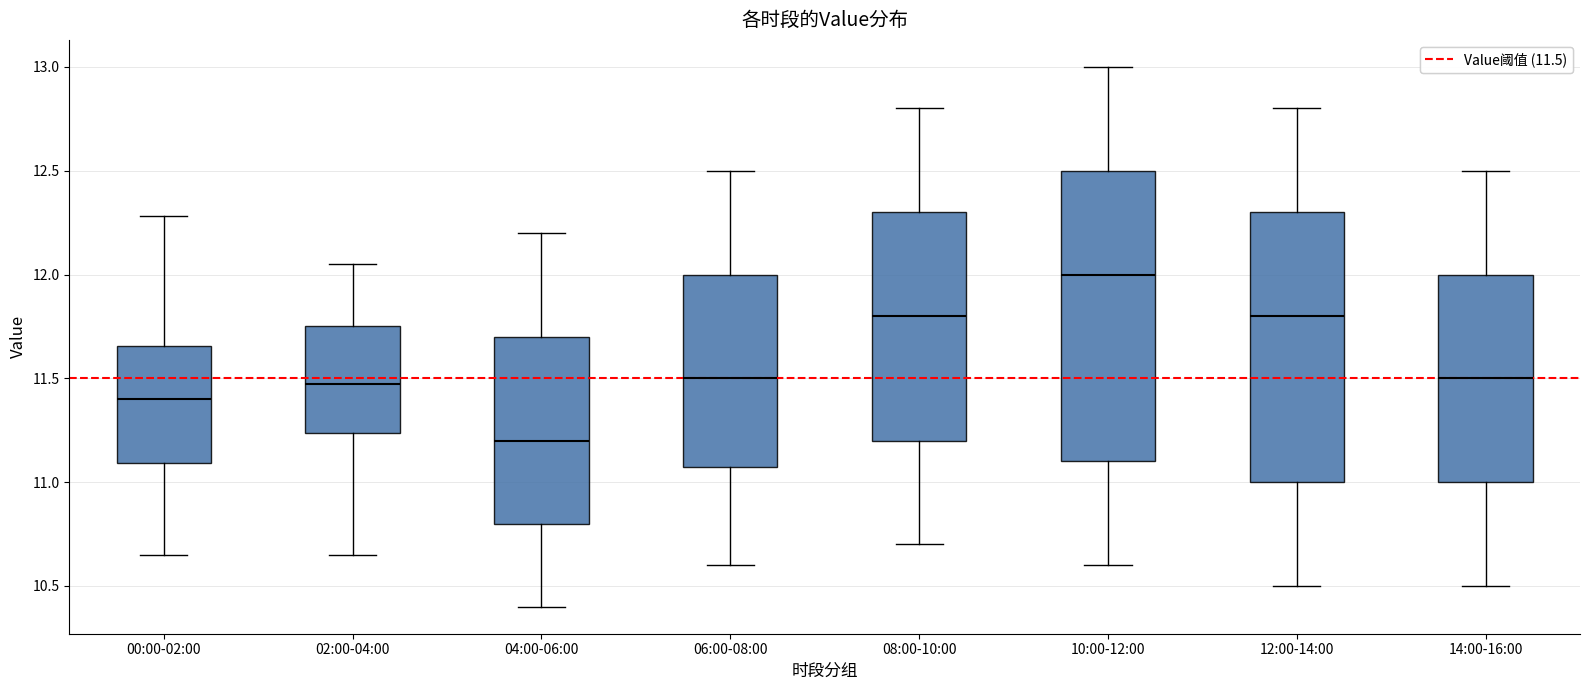

Which box has the highest median line?

10:00-12:00